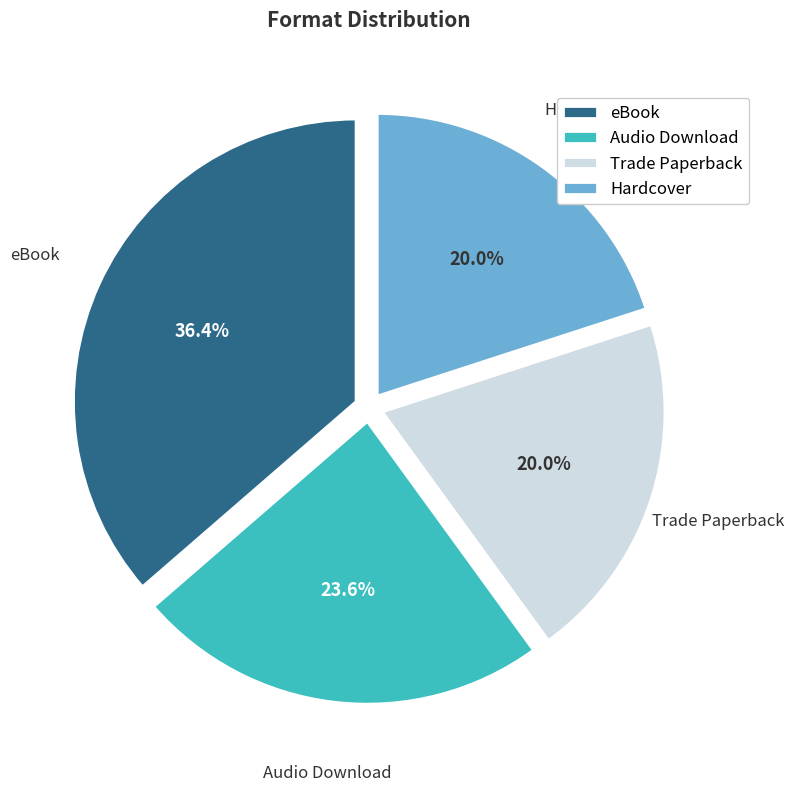

Which slice is the largest?

eBook